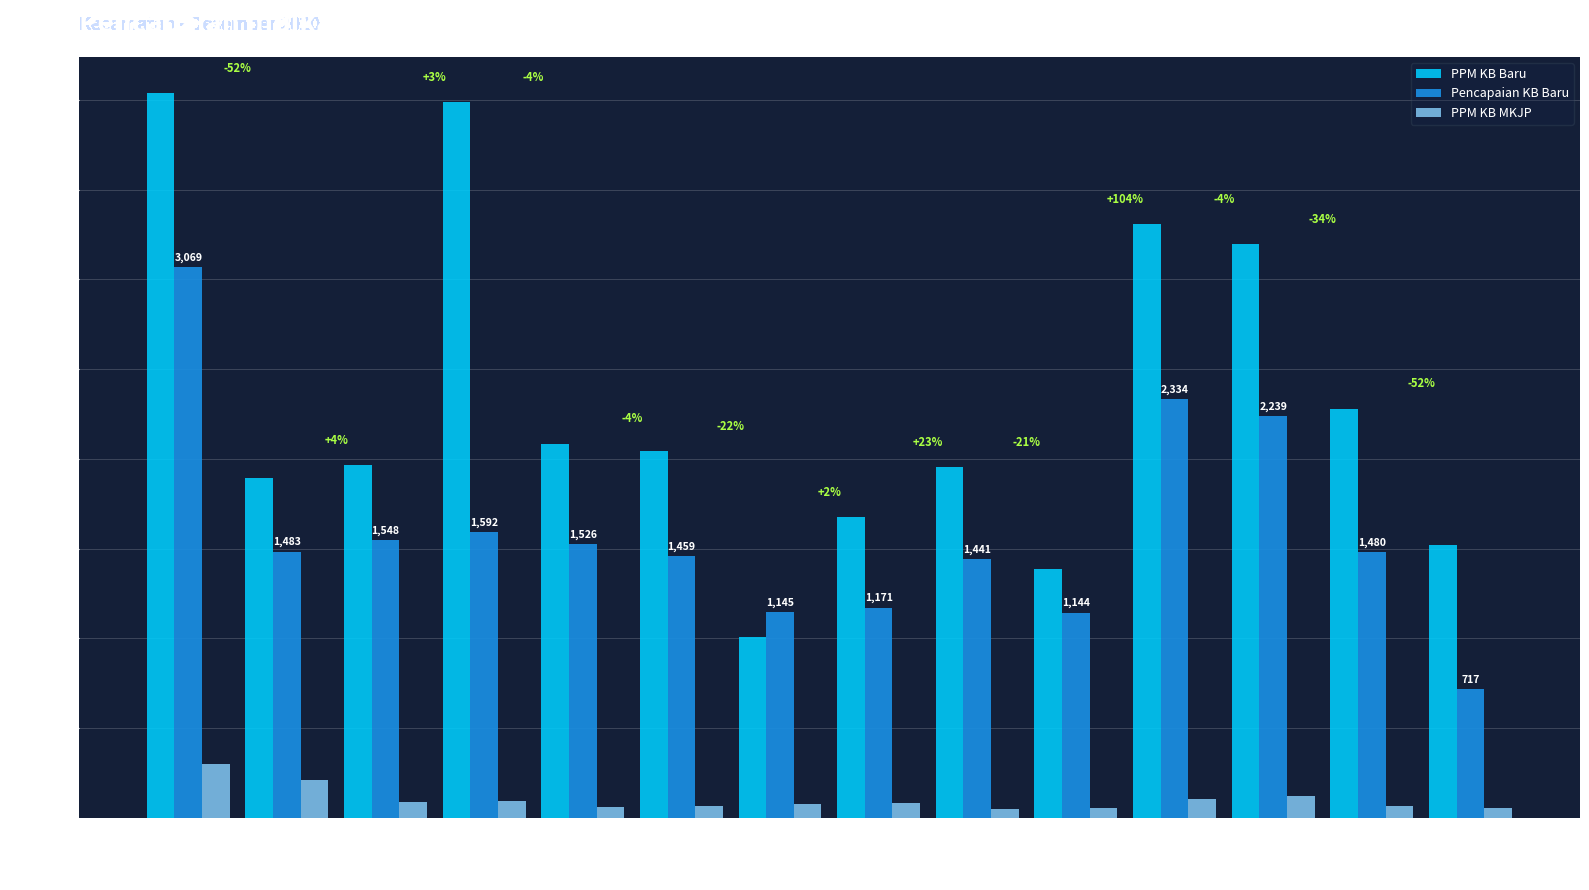

What are all the series names shown in the legend?

PPM KB Baru, Pencapaian KB Baru, PPM KB MKJP